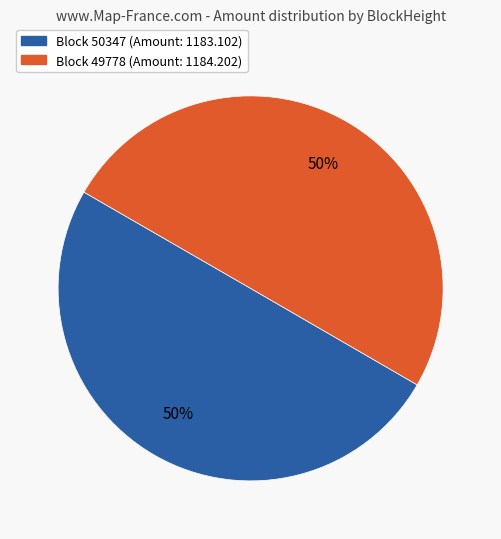

To the nearest percent, what portion does Block 50347 (Amount: 1183.102) represent?

50%